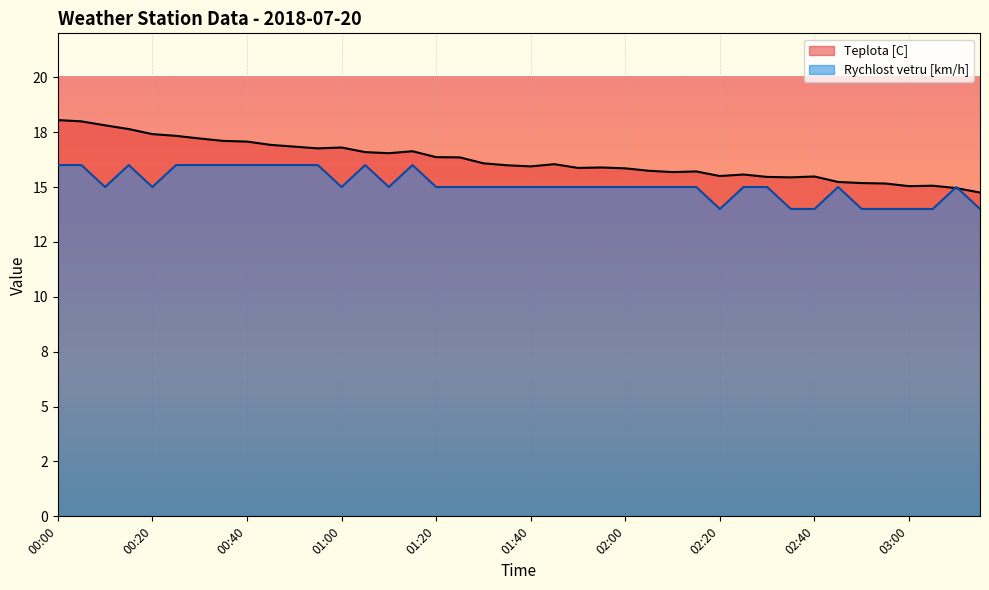

At 01:40, list the series in order from largest to smallest.

Teplota [C], Rychlost vetru [km/h]